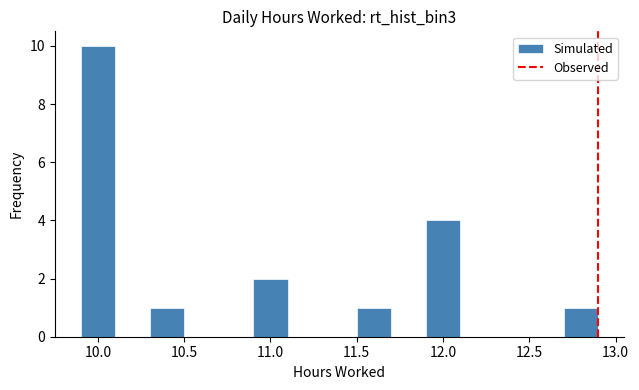

Reading left to right, list every bar in this chart as the range it spans on the x-axis followed by its height. The values are not printed on the chart, so give them approximately, as read against the axis.

9.9 to 10.1: 10
10.1 to 10.3: 0
10.3 to 10.5: 1
10.5 to 10.7: 0
10.7 to 10.9: 0
10.9 to 11.1: 2
11.1 to 11.3: 0
11.3 to 11.5: 0
11.5 to 11.7: 1
11.7 to 11.9: 0
11.9 to 12.1: 4
12.1 to 12.3: 0
12.3 to 12.5: 0
12.5 to 12.7: 0
12.7 to 12.9: 1